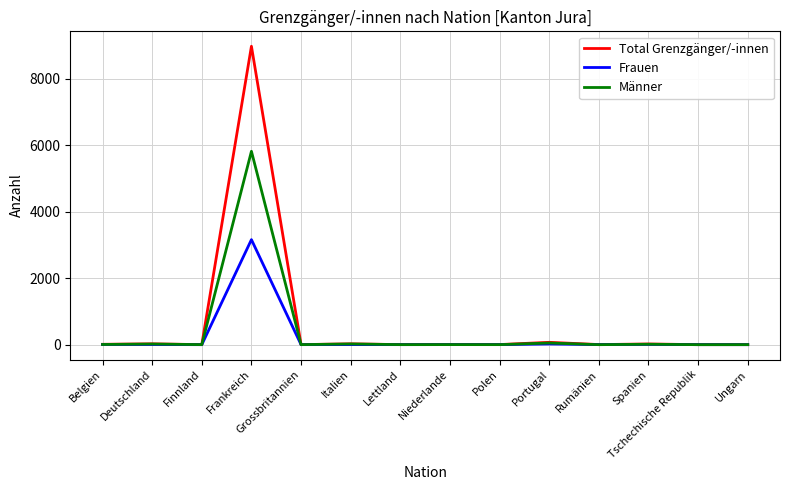

Rank the series by their maximum value, from highest to lowest.

Total Grenzgänger/-innen, Männer, Frauen